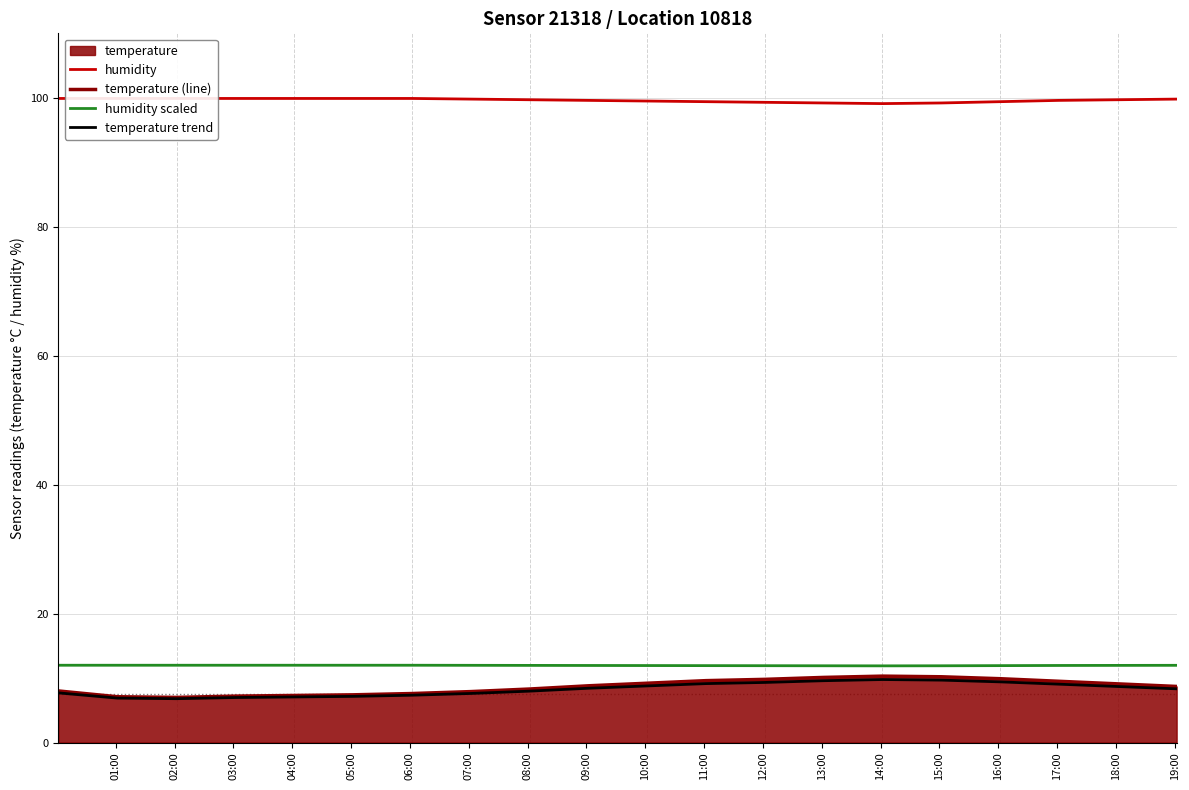

What is the value of the humidity point at the 18th from the left?

99.6